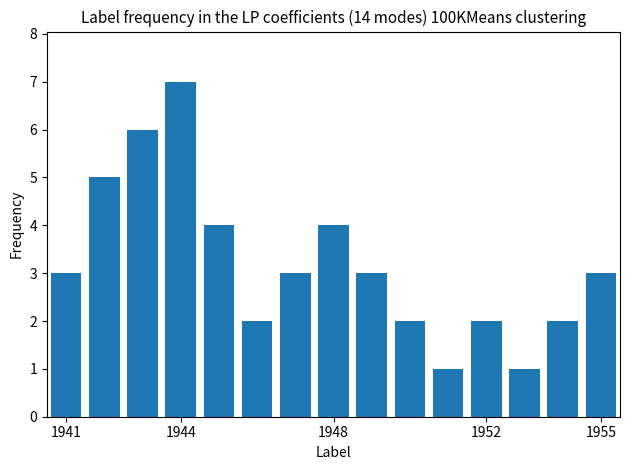

What is the minimum value shown in the chart?

1